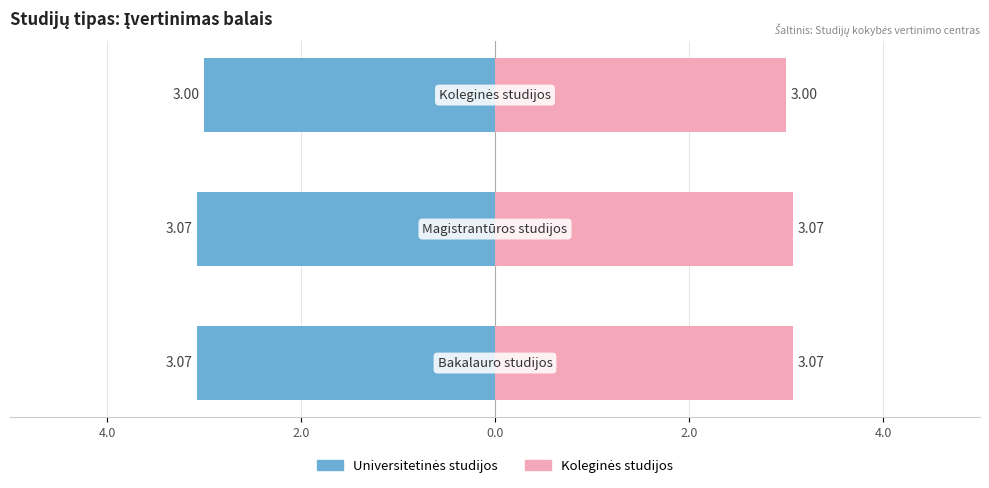

Reading left to right, transcribe all the data shown in this chart.

Universitetinės studijos: -3.1	-3.1	-3.0
Koleginės studijos: 3.1	3.1	3.0